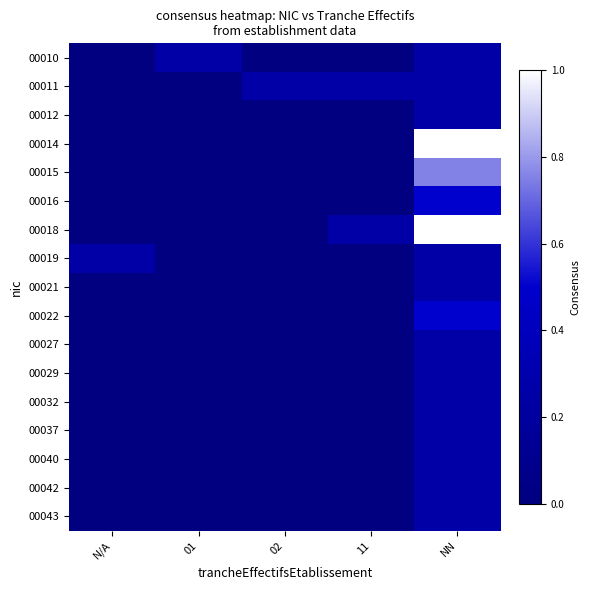

Between 02 and NN, which is larger?

NN